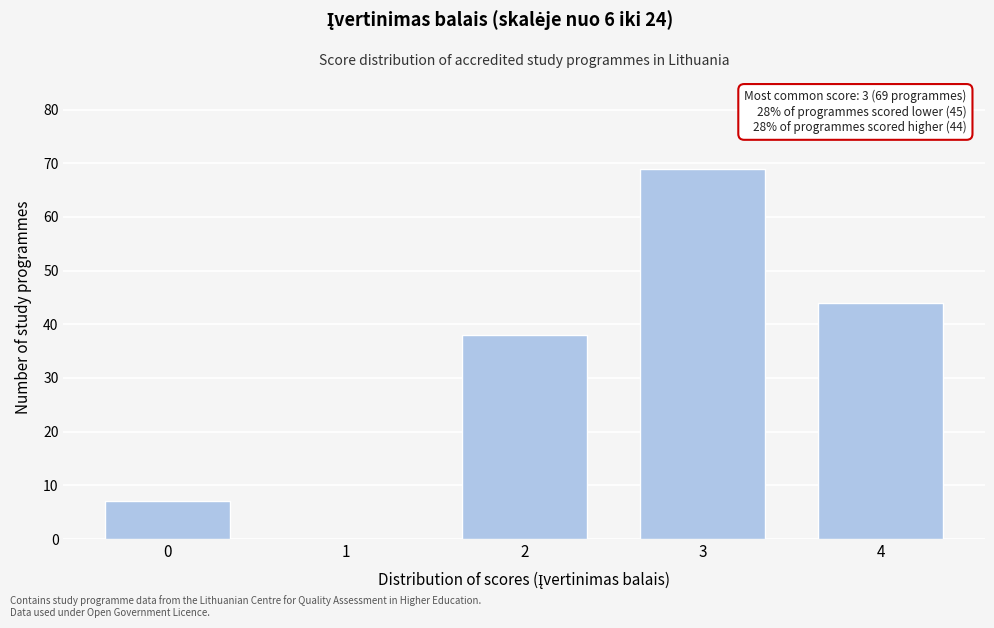

Reading right to left, what are all the values shown in this chart?

4=44	3=69	2=38	1=0	0=7